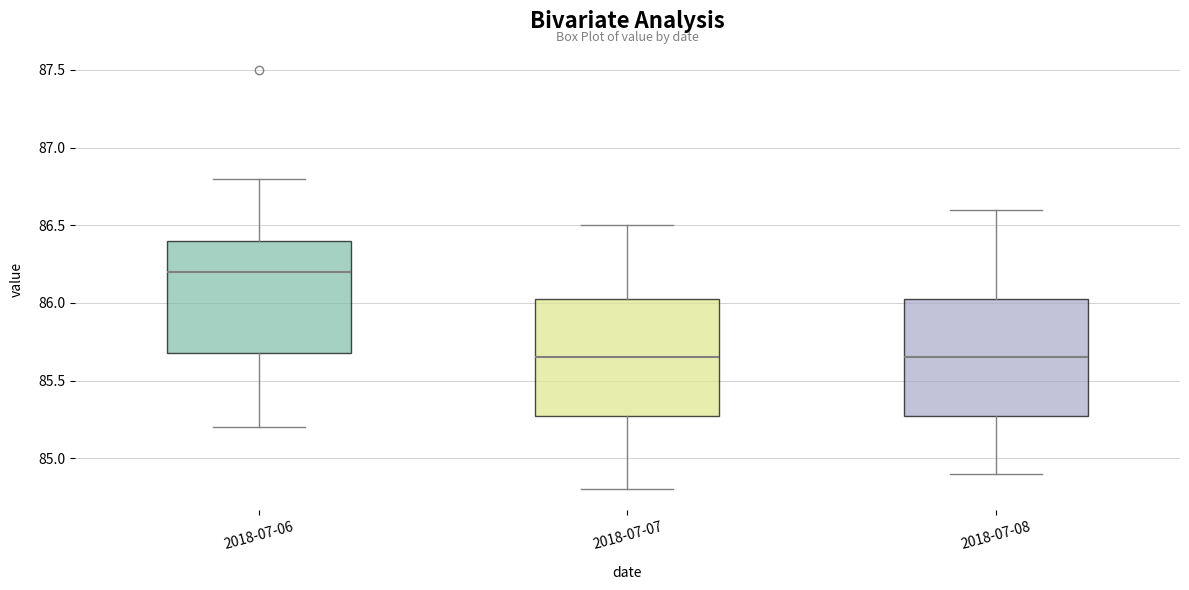

Where does the upper whisker of the box for 2018-07-08 end on the y-axis? The values are not printed on the chart, so give them approximately, as read against the axis.

86.60